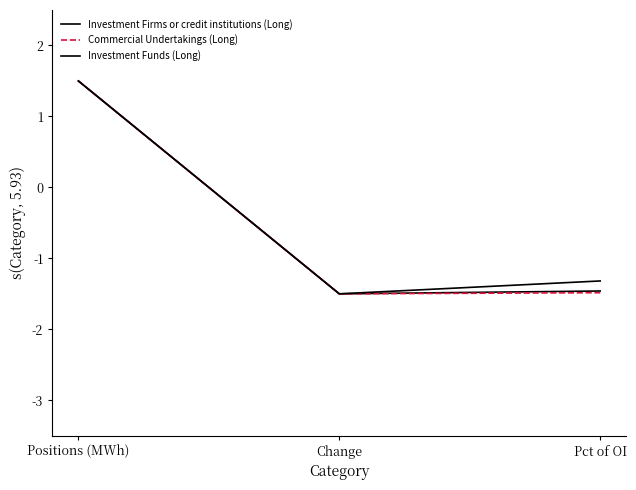

Does the chart display data point markers on the line(s)?

No